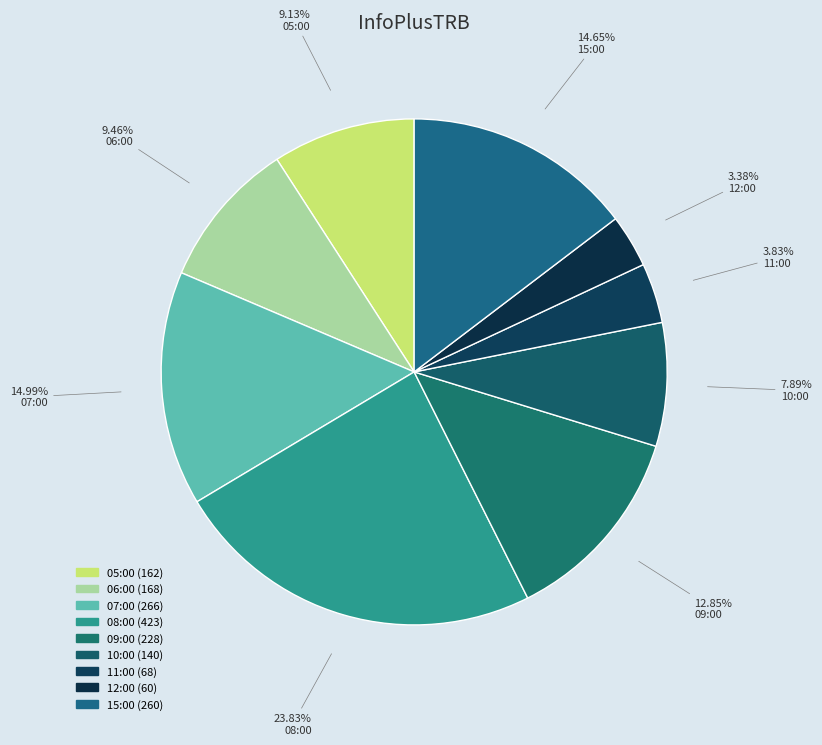

To the nearest percent, what is the average slice percentage?

11%